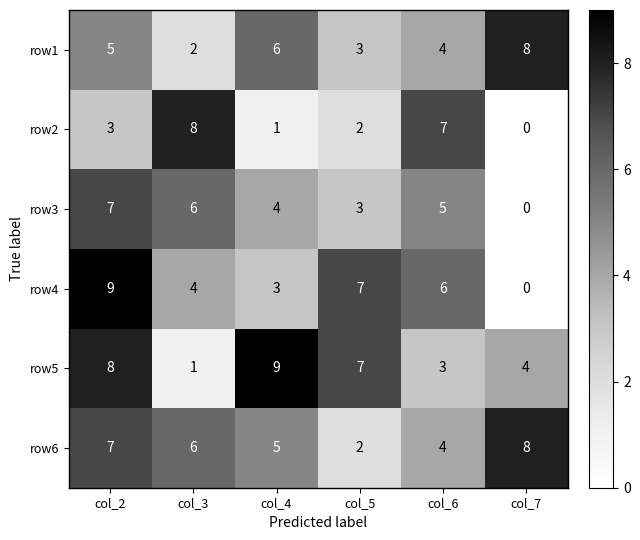

At which category is the sum across all series the highest?

col_2